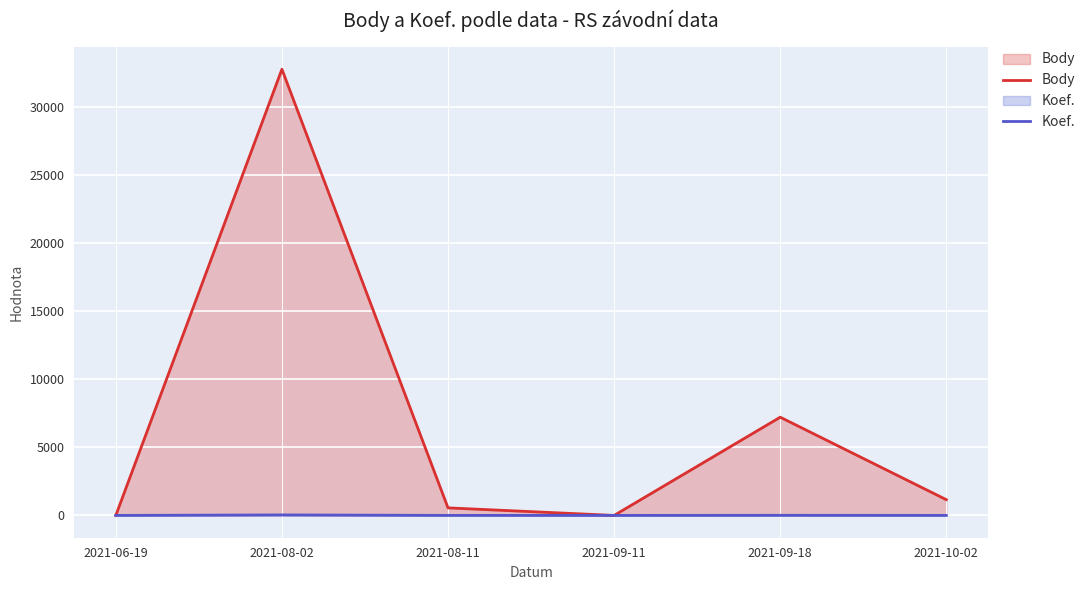

Rank the series by their maximum value, from lowest to highest.

Koef., Body